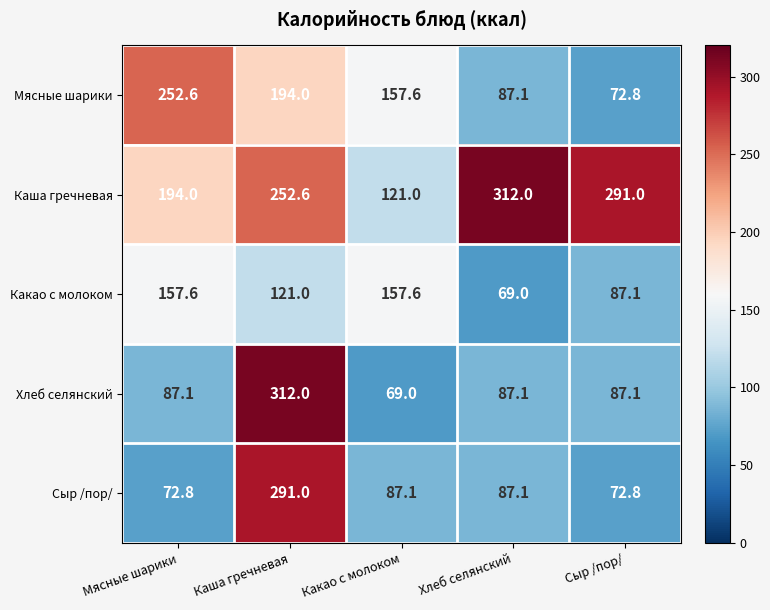

Count the number of categories in the chart.

5